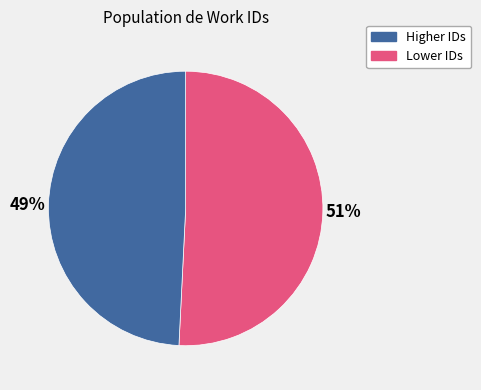

To the nearest percent, what percentage of the pie is Higher IDs?

51%